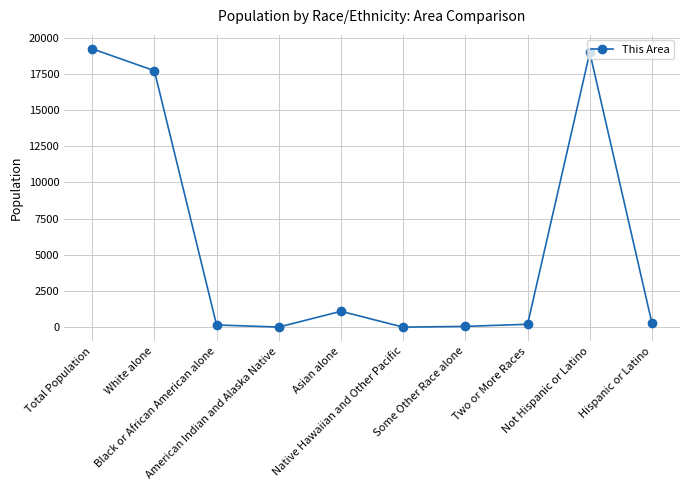

What position from the left is Asian alone?

5